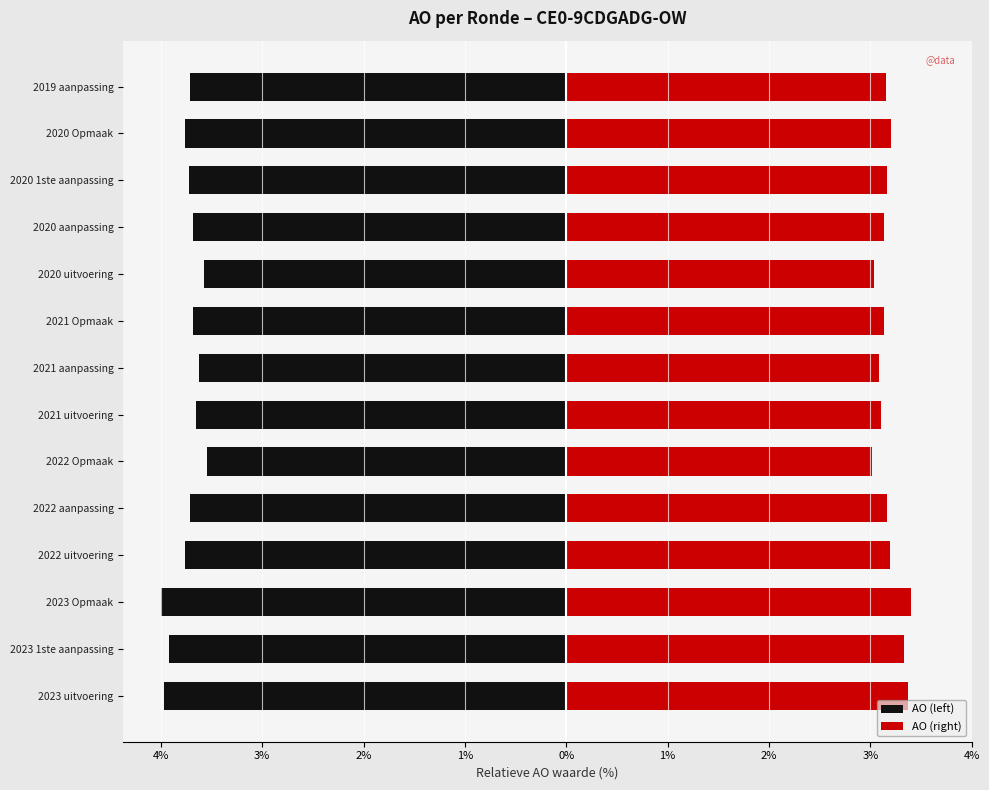

How many distinct data groups are displayed?

2